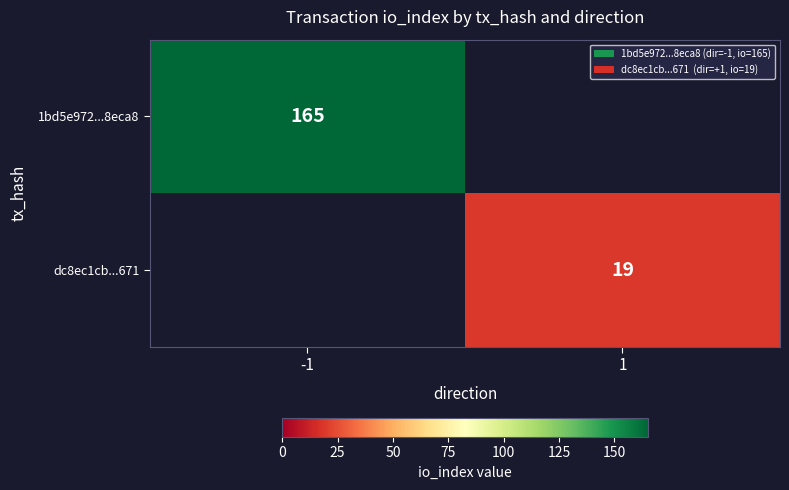

Is it true that dc8ec1cb...671 equals 11 at 1?

False